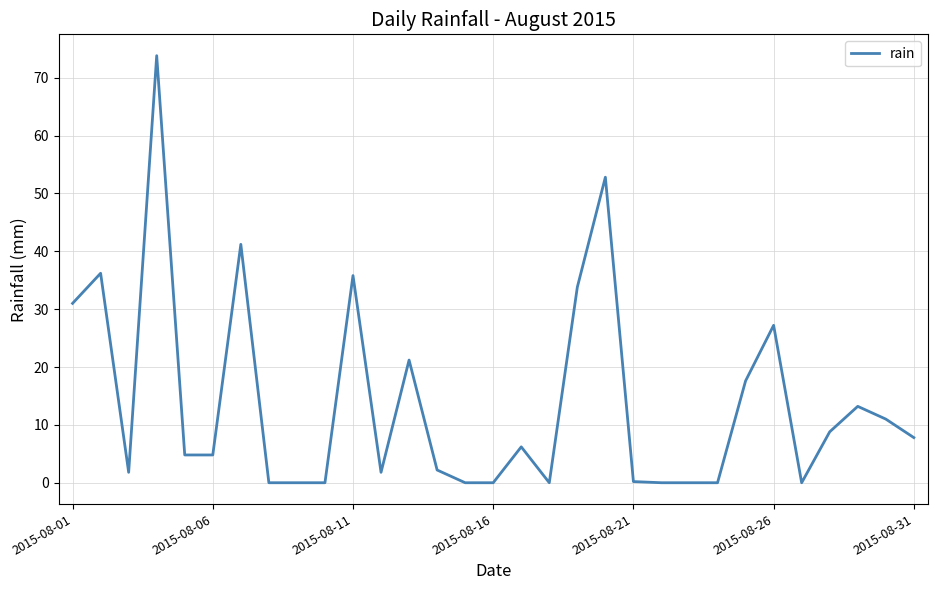

What is the greatest value displayed?

73.8